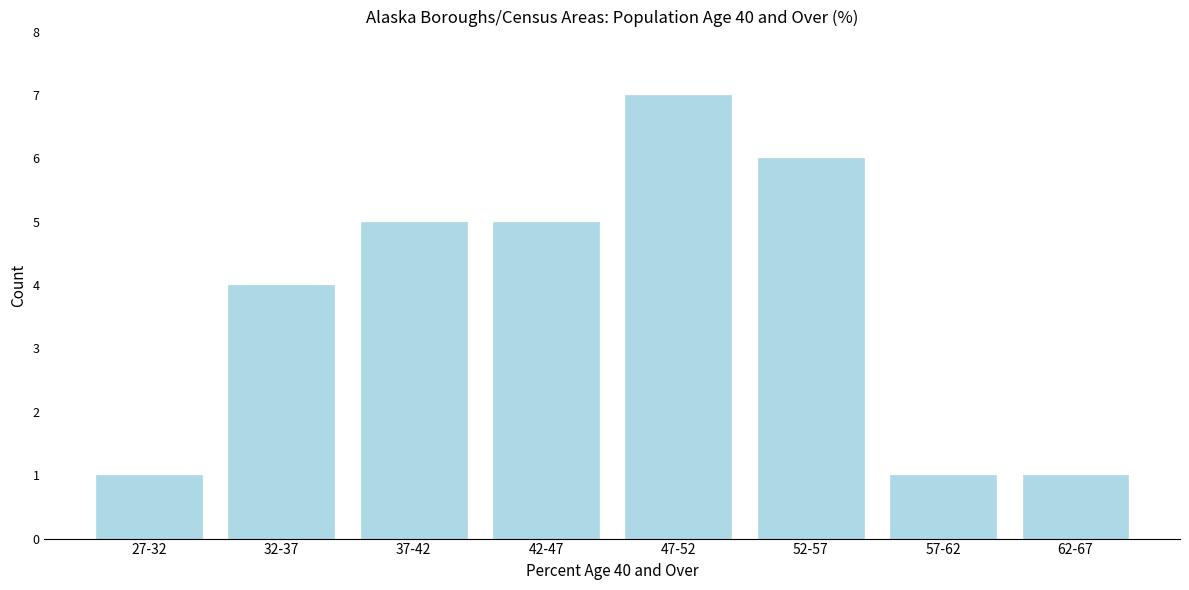

Reading right to left, what are all the values shown in this chart?

1	1	6	7	5	5	4	1